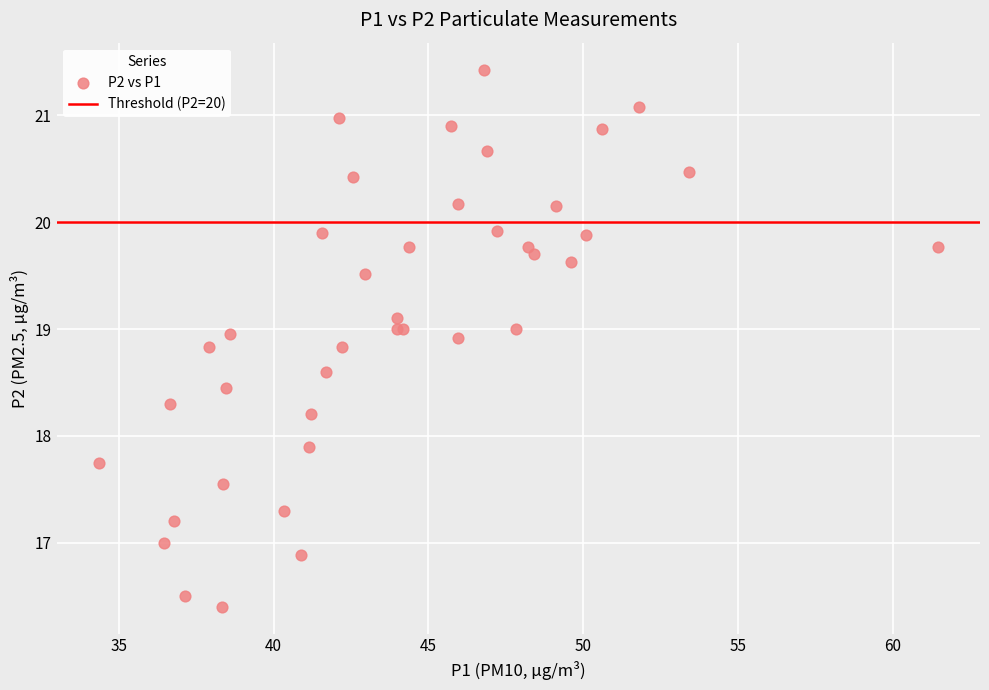

What Y value in the scatter plot is closest to 18?

17.9